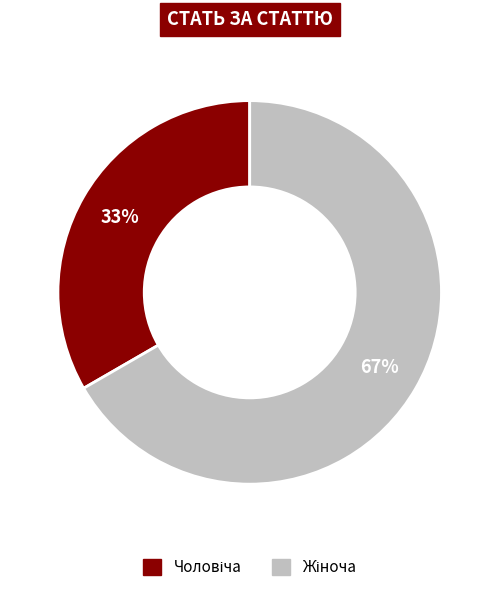

Is there any slice that represents more than half of the pie?

Yes